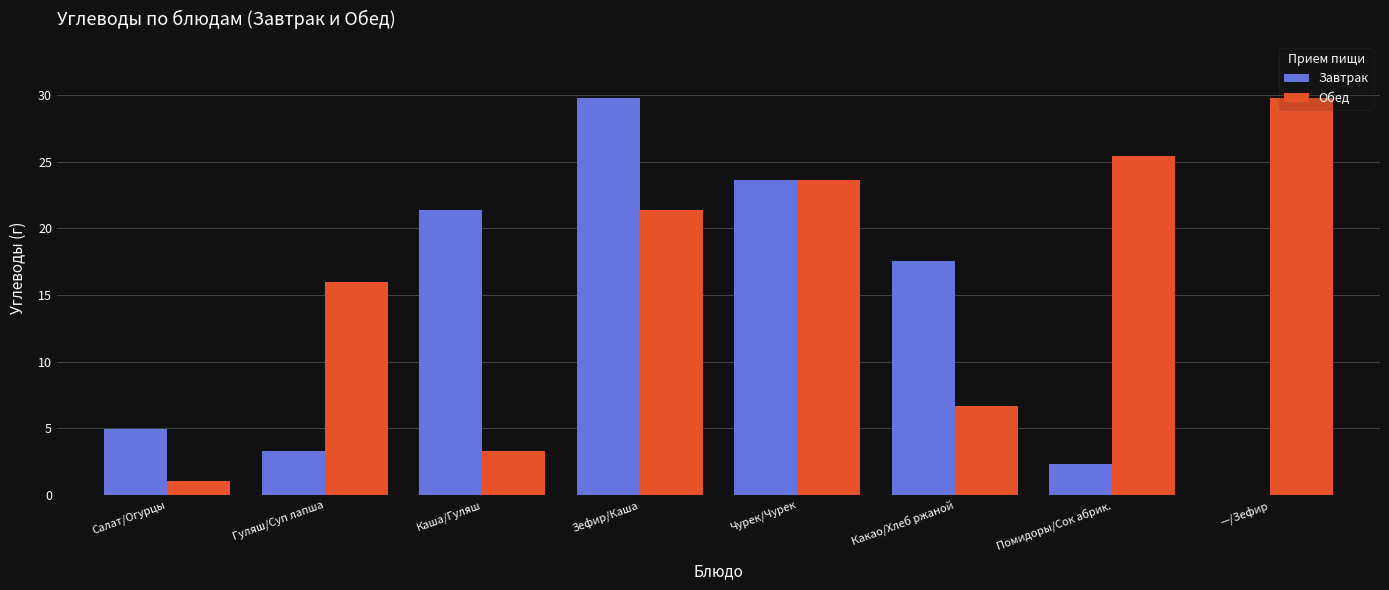

Are the bars grouped side by side (vs. stacked)?

Yes